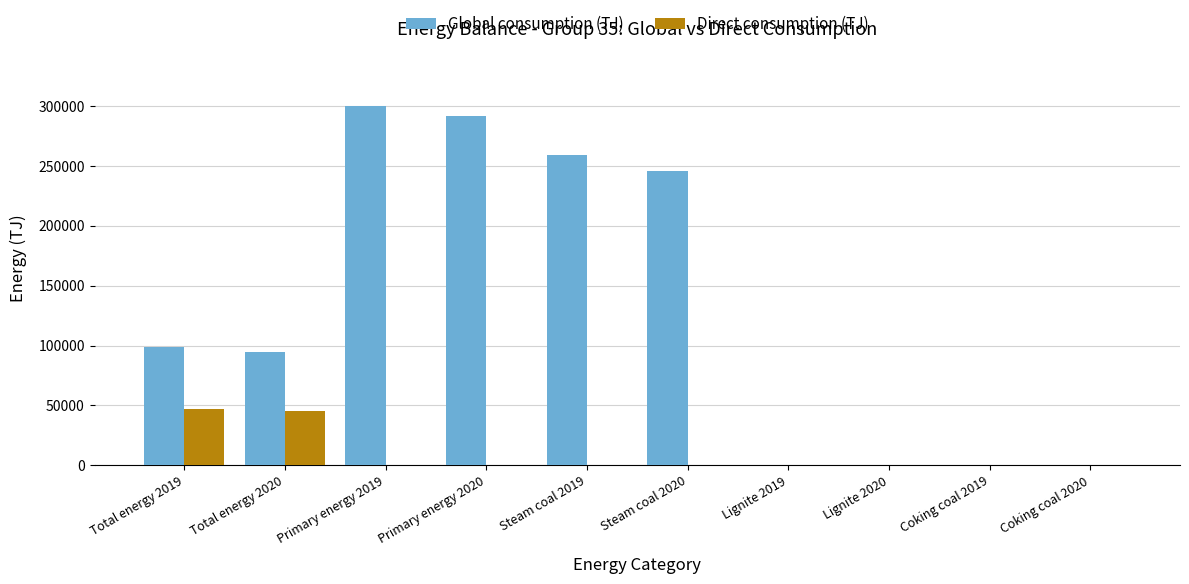

What is the average value of the Direct consumption (TJ) series?

9253